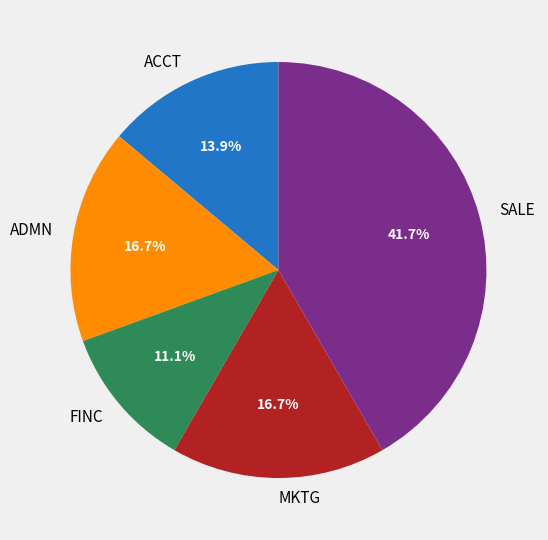

Which has a higher value, MKTG or ACCT?

MKTG